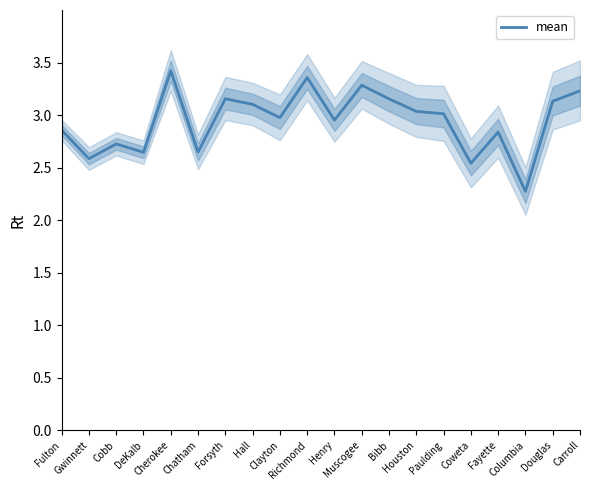

Where is the data nearest to the value 2?

Columbia